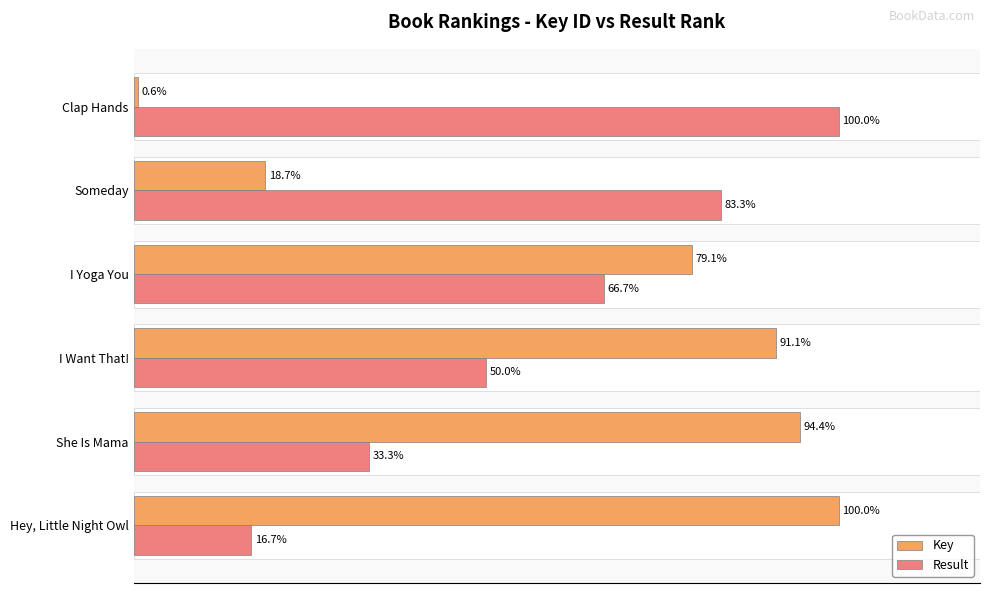

At which label does Result reach its peak?

Clap Hands